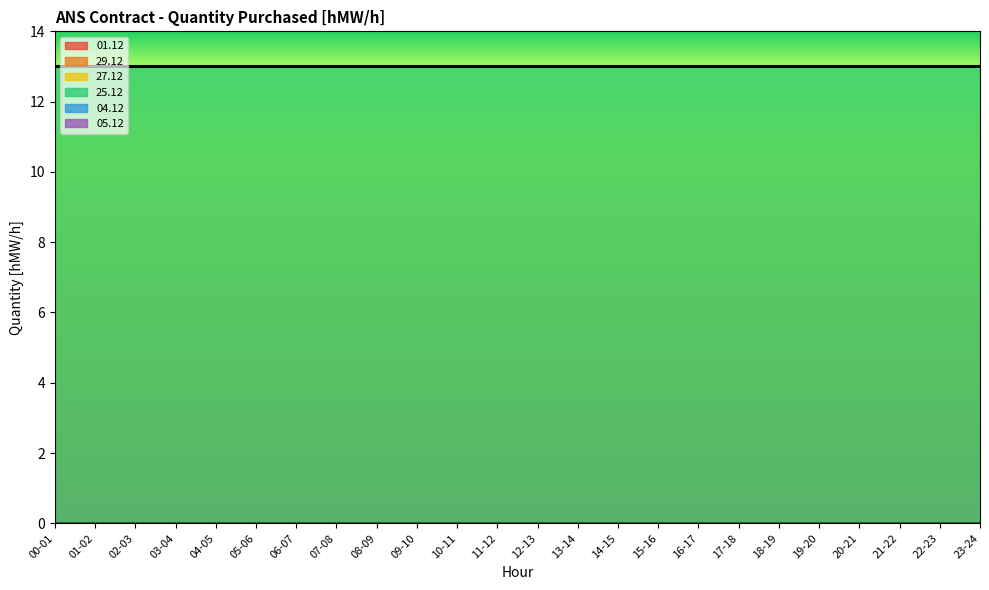

True or false: 25.12 and 05.12 intersect in this chart.

False